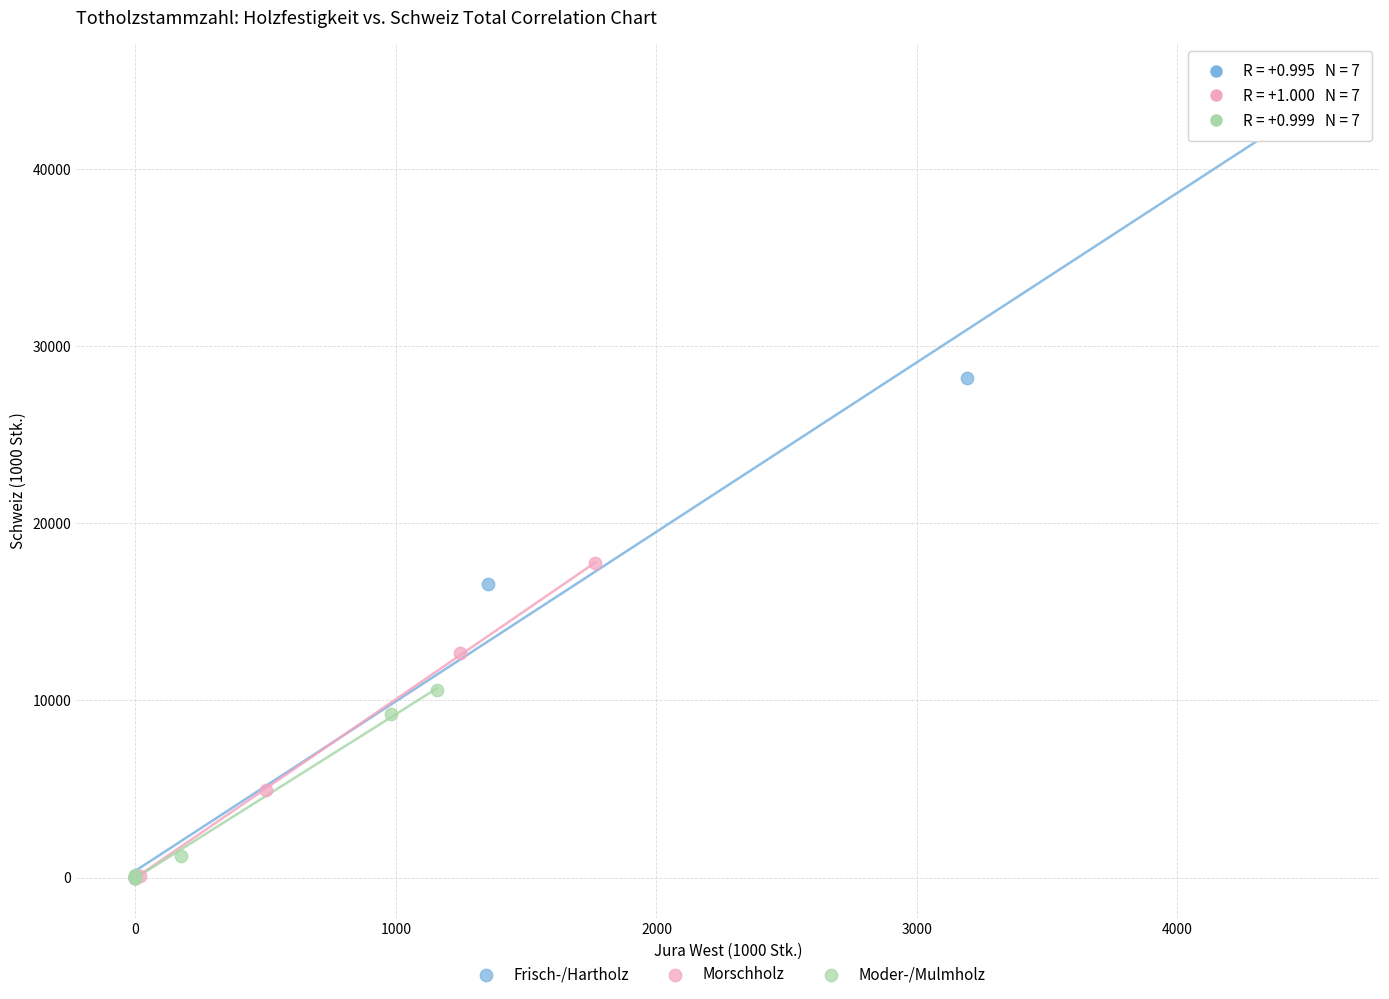

Which series contains the highest Y value?

Frisch-/Hartholz